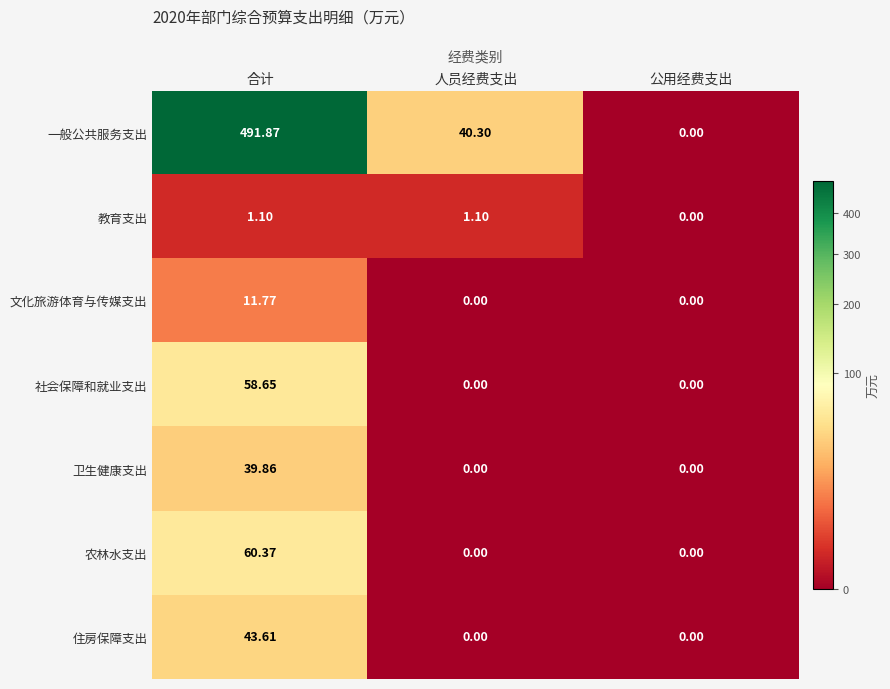

Where is 教育支出 nearest to the value 0?

公用经费支出